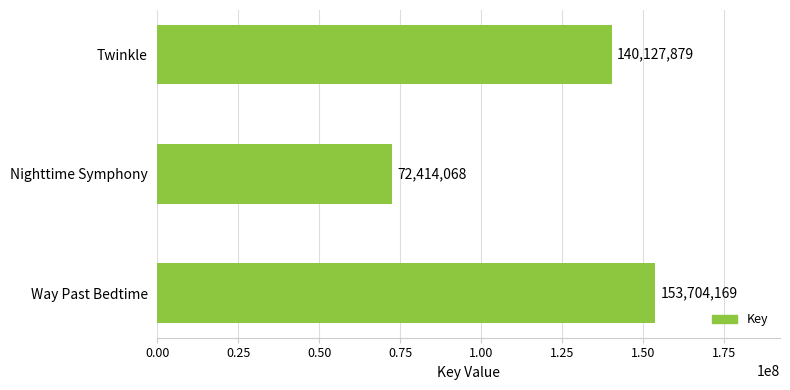

What is the change in value from Way Past Bedtime to Nighttime Symphony?

-81290101